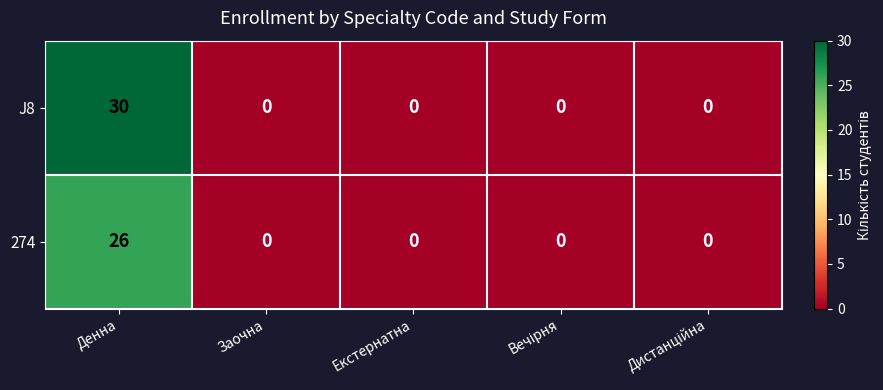

List the series in order of their overall mean, highest first.

J8, 274